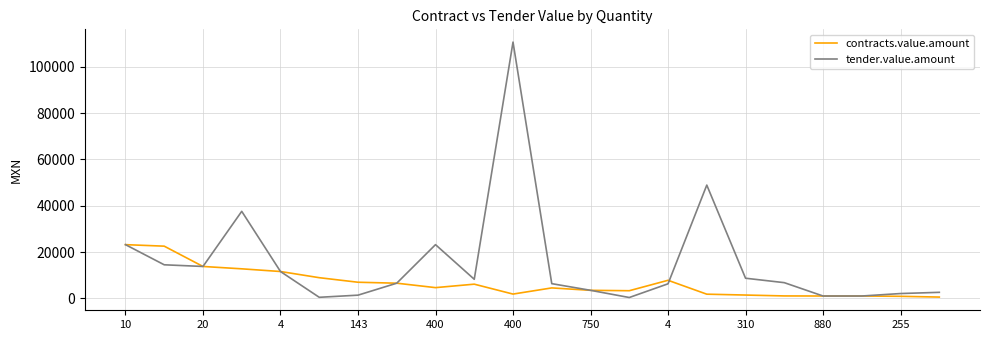

What is the greatest value displayed?

110657.0